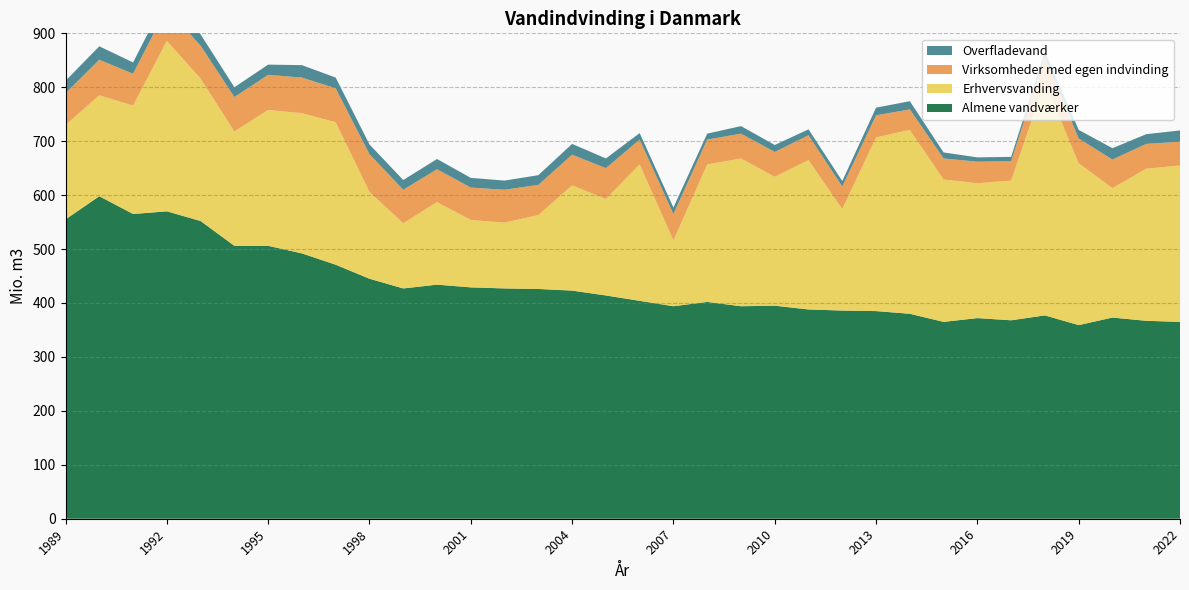

Reading left to right, extract all data points from this chart.

Almene vandværker: 1989=555.0	1990=598.0	1991=565.0	1992=570.0	1993=552.0	1994=506.0	1995=506.0	1996=492.0	1997=471.0	1998=445.0	1999=427.0	2000=434.0	2001=429.0	2002=427.0	2003=426.0	2004=423.0	2005=414.0	2006=404.0	2007=394.0	2008=402.0	2009=394.0	2010=395.0	2011=388.0	2012=386.0	2013=385.0	2014=380.0	2015=365.0	2016=372.0	2017=367.9	2018=377.0	2019=359.0	2020=373.0	2021=367.0	2022=365.0
Erhvervsvanding: 1989=175.0	1990=187.0	1991=201.0	1992=316.0	1993=264.0	1994=212.0	1995=252.0	1996=260.0	1997=264.0	1998=161.0	1999=121.0	2000=153.0	2001=125.0	2002=122.0	2003=137.0	2004=195.0	2005=179.0	2006=253.0	2007=122.0	2008=255.0	2009=274.0	2010=239.0	2011=277.0	2012=188.0	2013=322.0	2014=341.0	2015=264.0	2016=250.0	2017=259.0	2018=433.0	2019=300.0	2020=240.0	2021=282.0	2022=290.0
Virksomheder med egen indvinding: 1989=59.0	1990=66.0	1991=59.0	1992=61.0	1993=61.0	1994=64.0	1995=65.0	1996=66.0	1997=63.0	1998=70.0	1999=62.0	2000=61.0	2001=60.0	2002=61.0	2003=56.0	2004=57.0	2005=57.0	2006=46.0	2007=49.0	2008=46.0	2009=46.0	2010=46.0	2011=46.0	2012=42.0	2013=41.0	2014=38.0	2015=39.0	2016=40.0	2017=36.0	2018=46.0	2019=46.0	2020=53.0	2021=46.0	2022=44.0
Overfladevand: 1989=23.0	1990=25.0	1991=21.0	1992=22.0	1993=21.0	1994=18.0	1995=19.0	1996=23.0	1997=20.0	1998=18.0	1999=18.0	2000=19.0	2001=18.0	2002=17.0	2003=18.0	2004=20.0	2005=18.0	2006=12.0	2007=12.0	2008=11.0	2009=14.0	2010=13.0	2011=11.0	2012=10.0	2013=14.2	2014=15.2	2015=11.2	2016=8.0	2017=8.0	2018=10.0	2019=16.0	2020=21.0	2021=18.0	2022=21.0